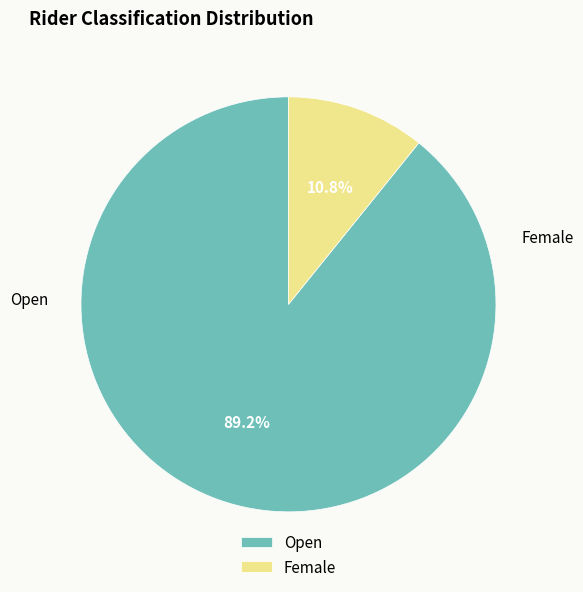

What is the largest slice in the pie chart?

Open